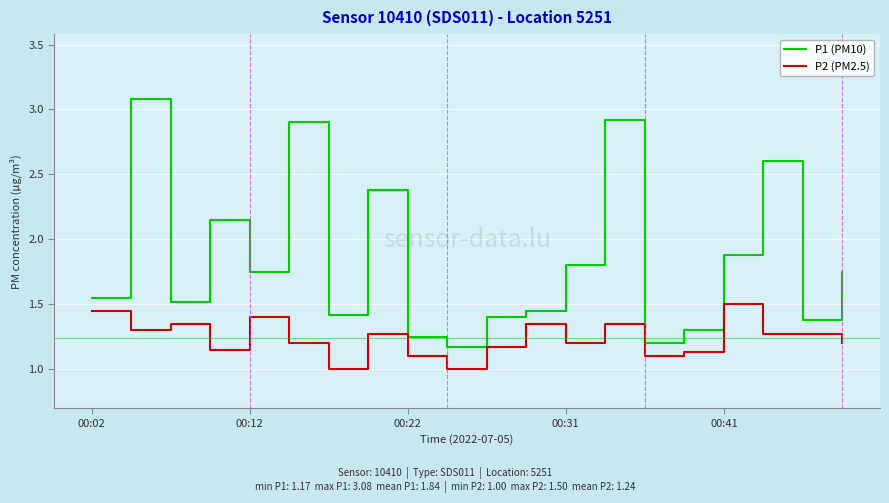

What is the highest value of the P2 (PM2.5) series?

1.5